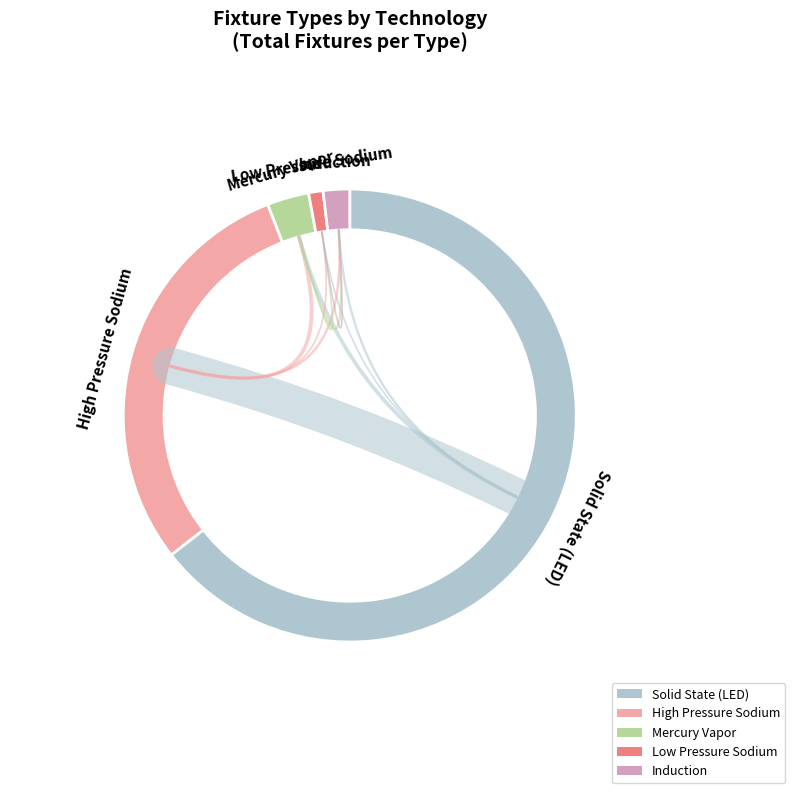

What is the ratio of the value at Induction to the value at Low Pressure Sodium?

1.8